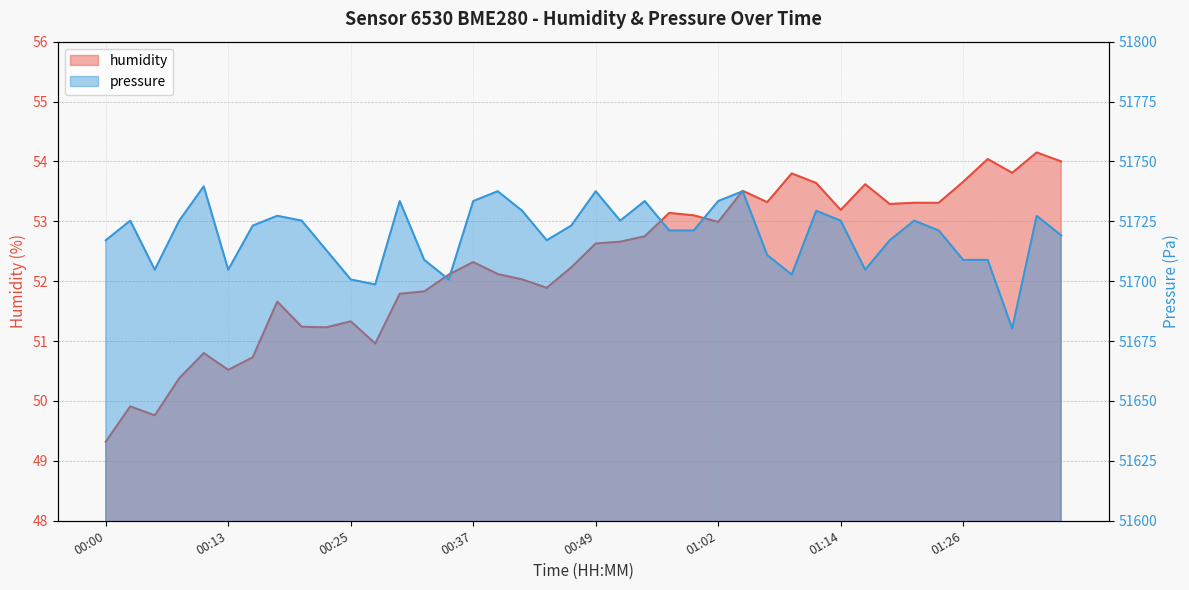

Which has a higher value, 01:34 or 01:26?

01:34